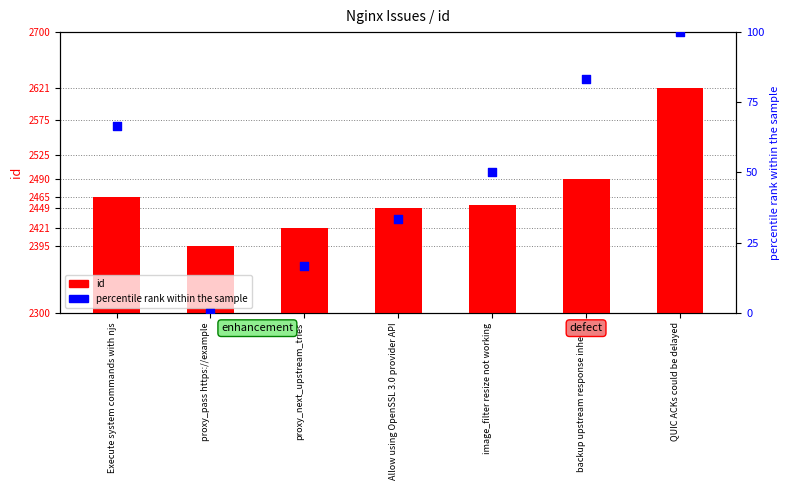

Which series has the largest total across all categories?

id